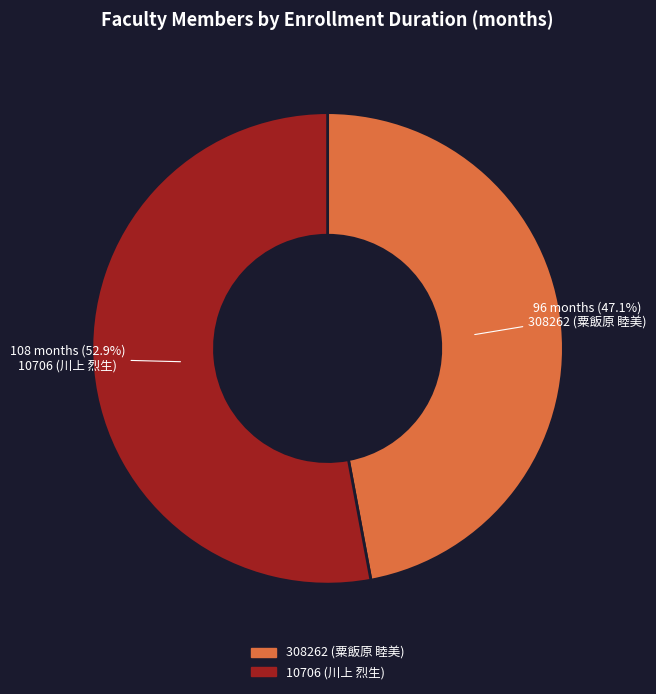

True or false: 308262 (粟飯原 睦美) accounts for 36% of the total.

False